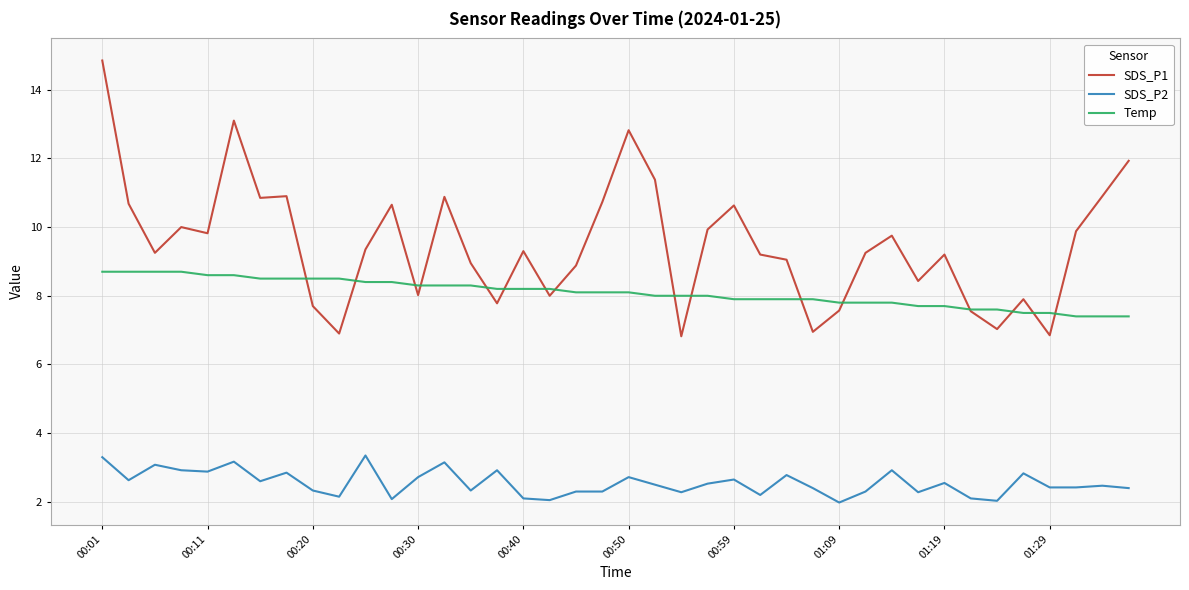

What are all the series names shown in the legend?

SDS_P1, SDS_P2, Temp